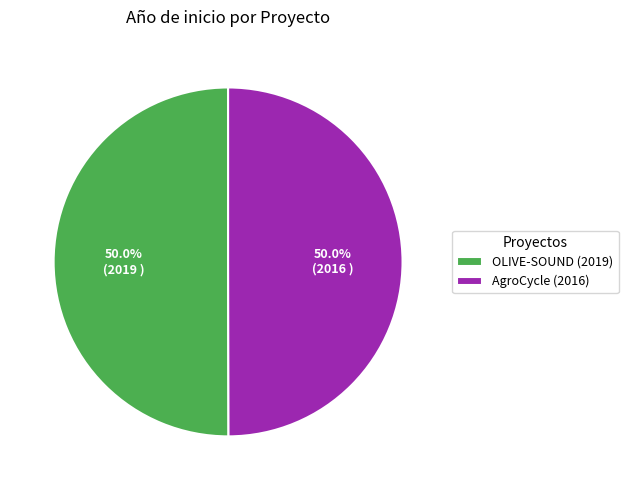

To the nearest percent, what percentage of the pie is OLIVE-SOUND (2019)?

50%